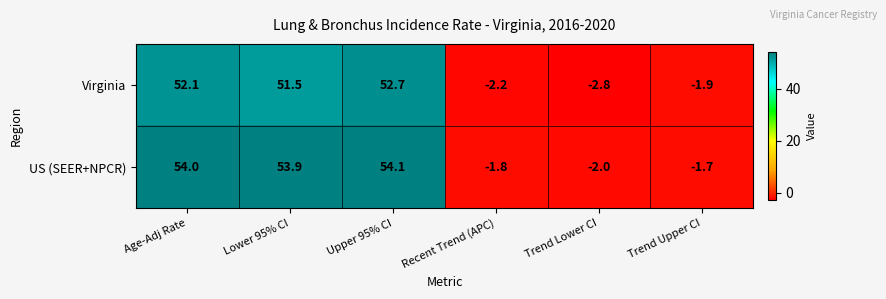

What is the total value across all series at Recent Trend (APC)?

-4.0